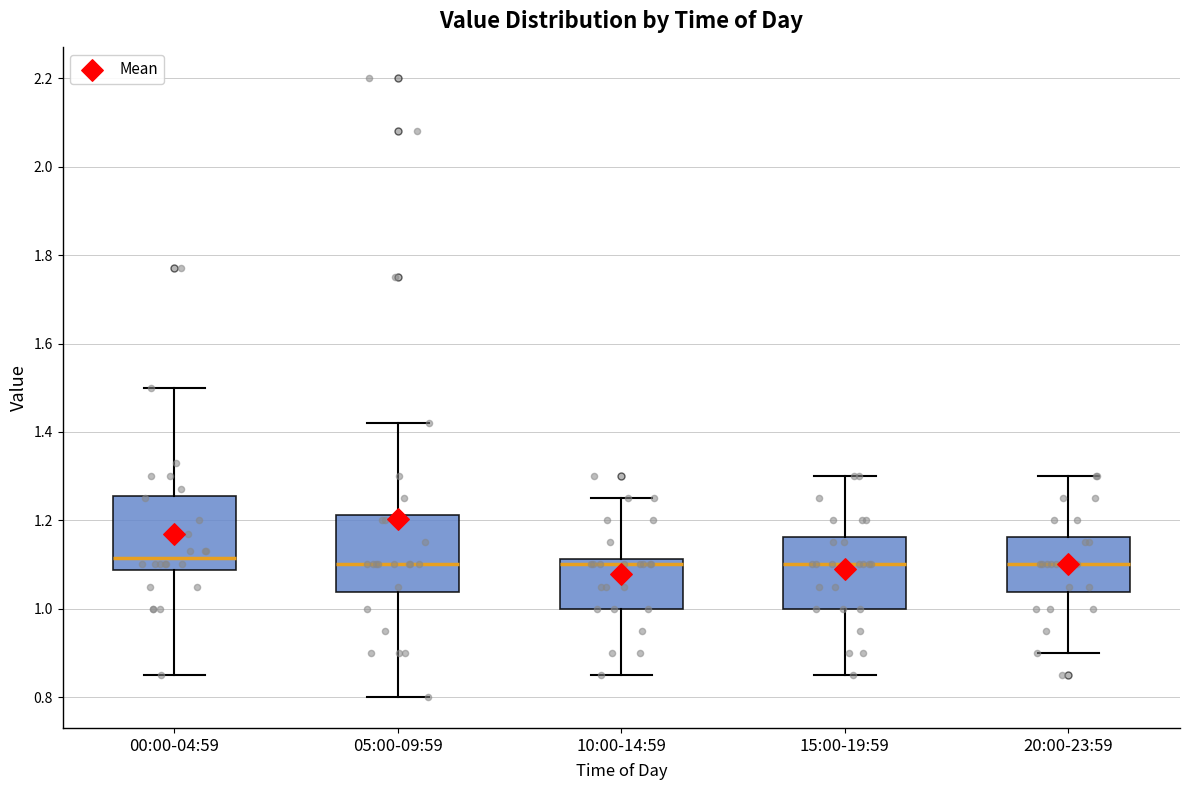

Reading left to right, transcribe this box plot: for each box, give where its median line is, the range the box spans, and where its two whiskers end, as read against the y-axis. The values are not printed on the chart, so give them approximately, as read against the axis.

00:00-04:59: median 1.12, box 1.08 to 1.26, whiskers 0.86 to 1.50
05:00-09:59: median 1.10, box 1.04 to 1.22, whiskers 0.80 to 1.42
10:00-14:59: median 1.10, box 1.00 to 1.12, whiskers 0.86 to 1.26
15:00-19:59: median 1.10, box 1.00 to 1.16, whiskers 0.86 to 1.30
20:00-23:59: median 1.10, box 1.04 to 1.16, whiskers 0.90 to 1.30